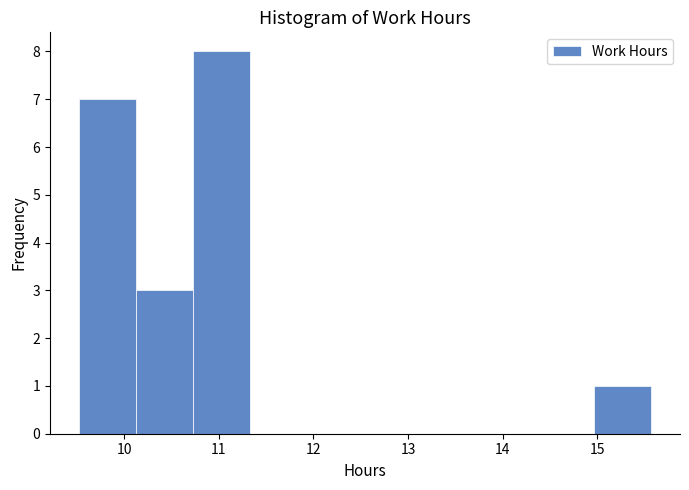

What is the height of the bar covering 9.5 to 10.1 on the x-axis? Neither the bar edges nor the heights are printed on the chart, so give them approximately, as read against the axes.

7